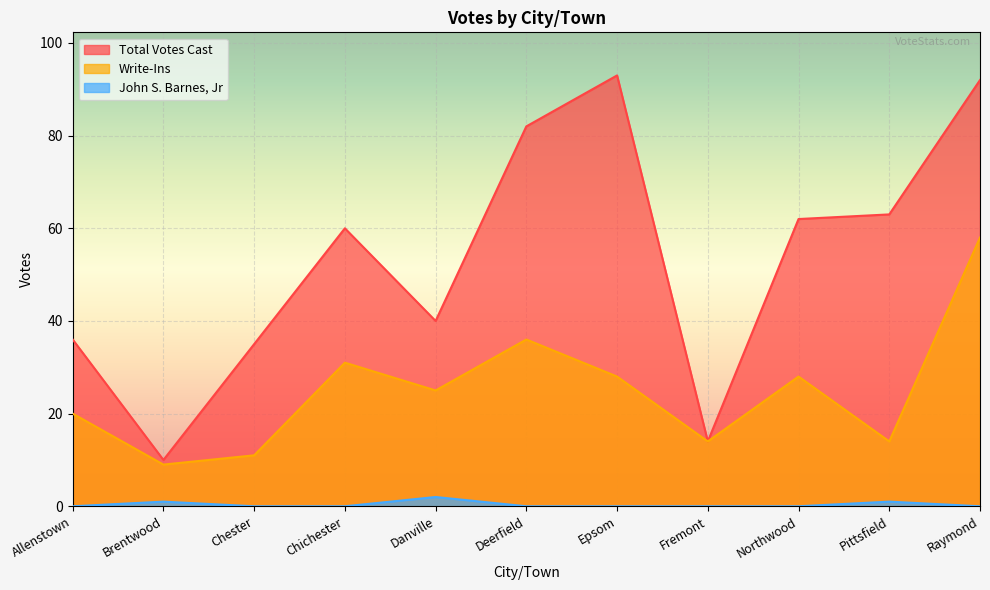

Where does the Total Votes Cast series first go above 60?

Deerfield